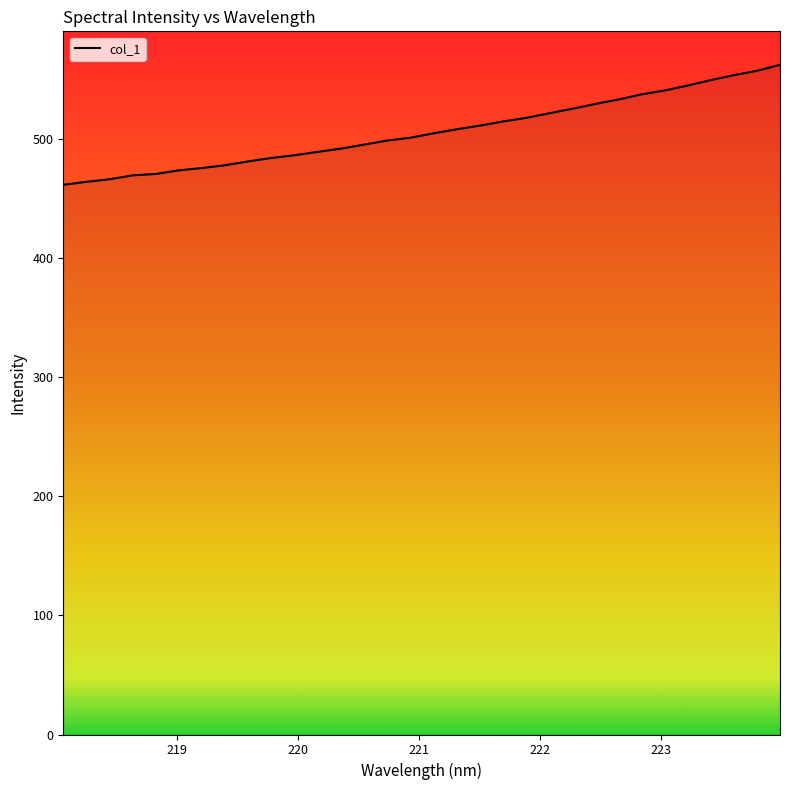

What is the minimum value shown in the chart?

461.5